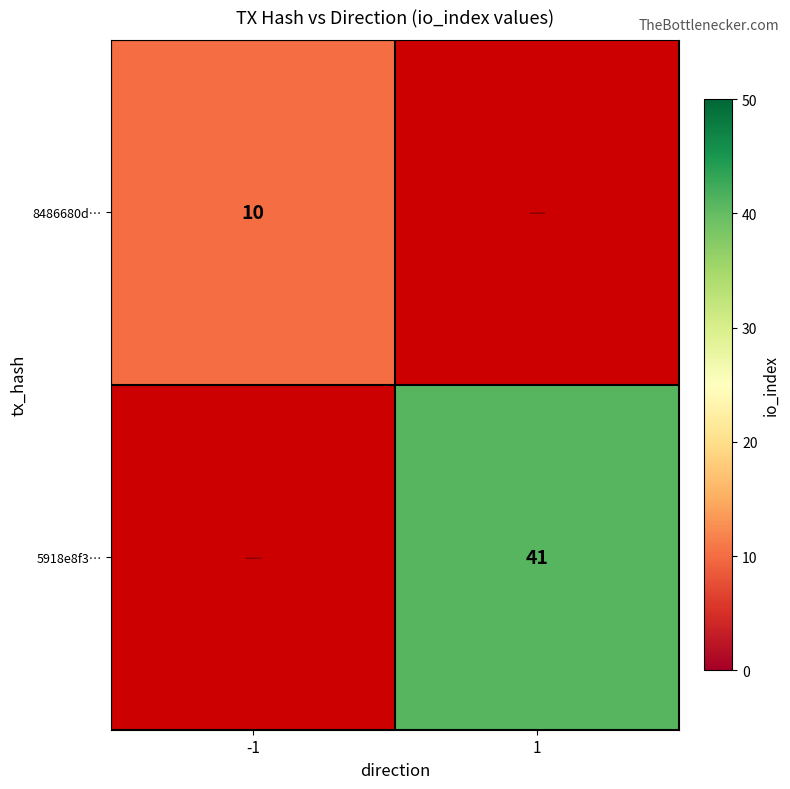

True or false: 5918e8f3… has a value of 41 at 1.

True